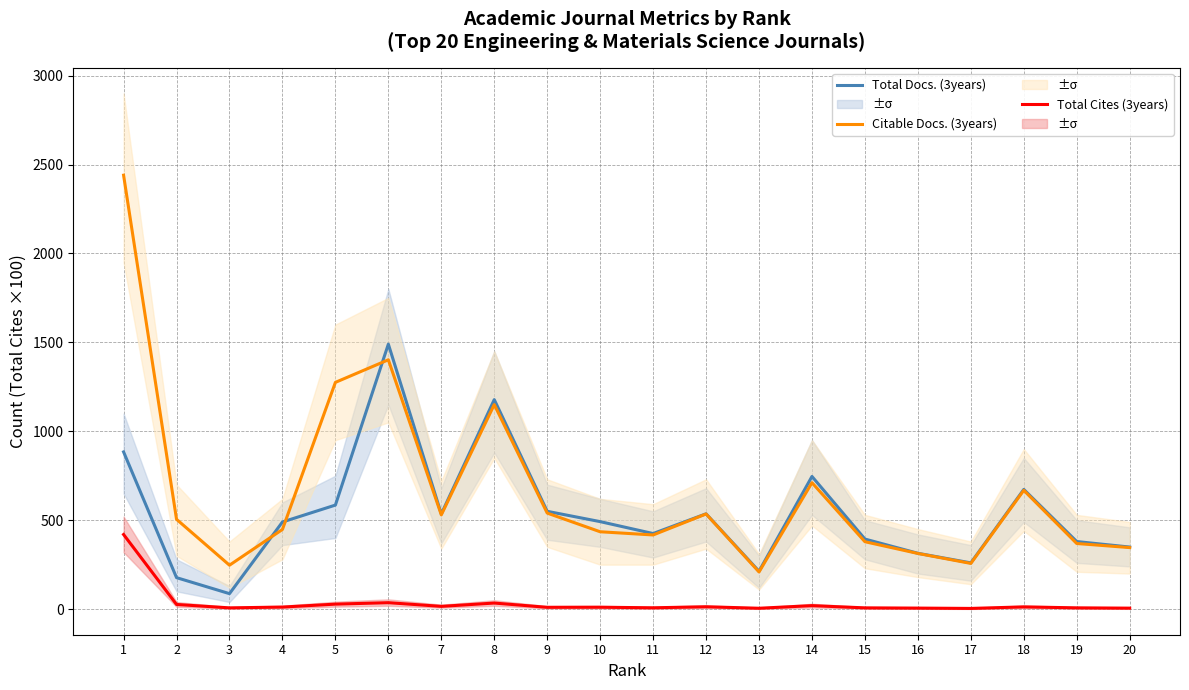

The Citable Docs. (3years) series shows 540.0 at 9. True or false?

True